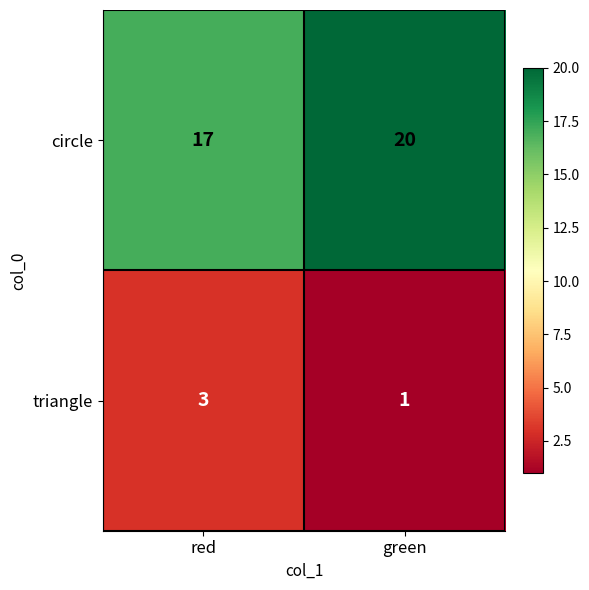

What value does the circle series have at green?

20